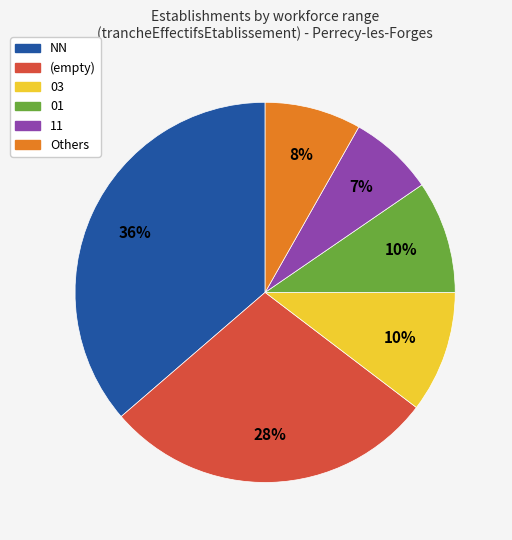

To the nearest percent, what is the average slice percentage?

17%